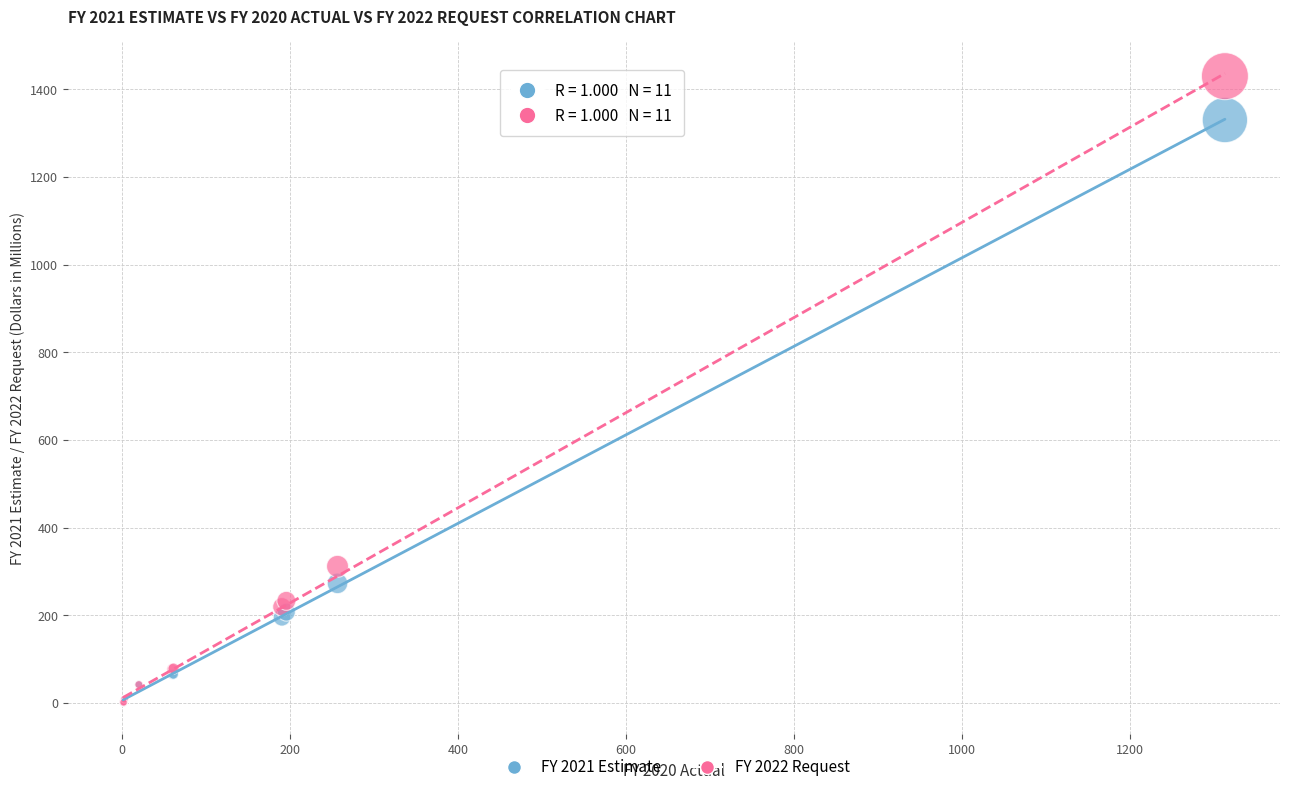

In the FY 2021 Estimate series, what Y value is closest to 665?

273.0